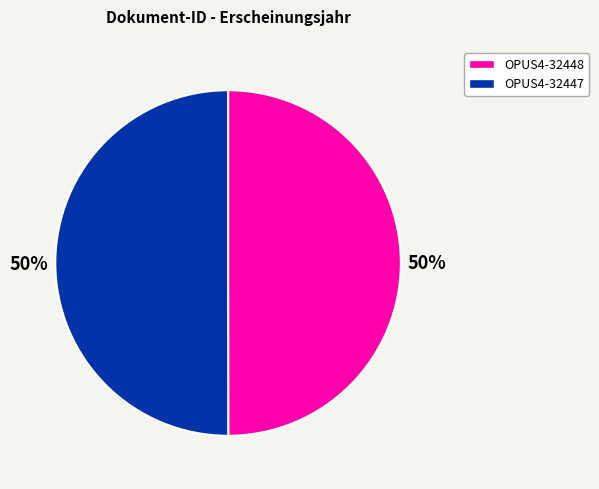

To the nearest percent, what portion does OPUS4-32448 represent?

50%